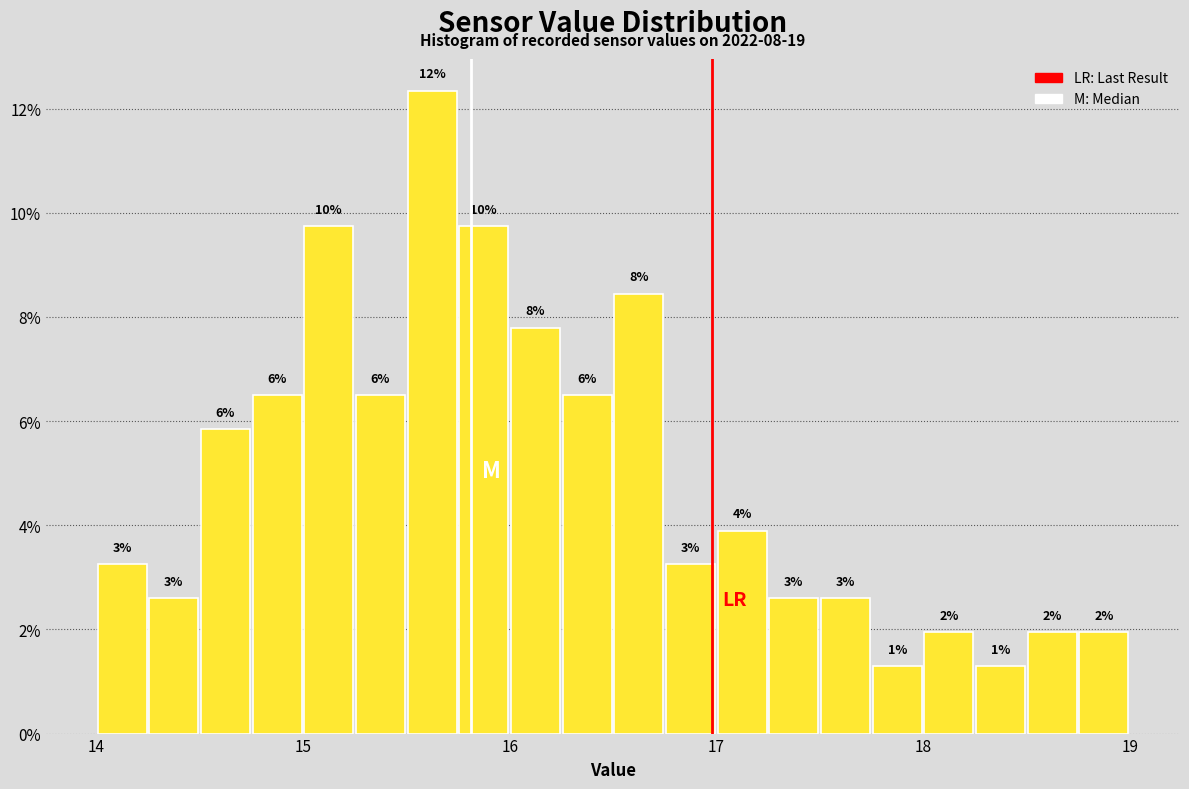

Read against the x-axis, roughly where is the centre of the tallest bar?

15.6